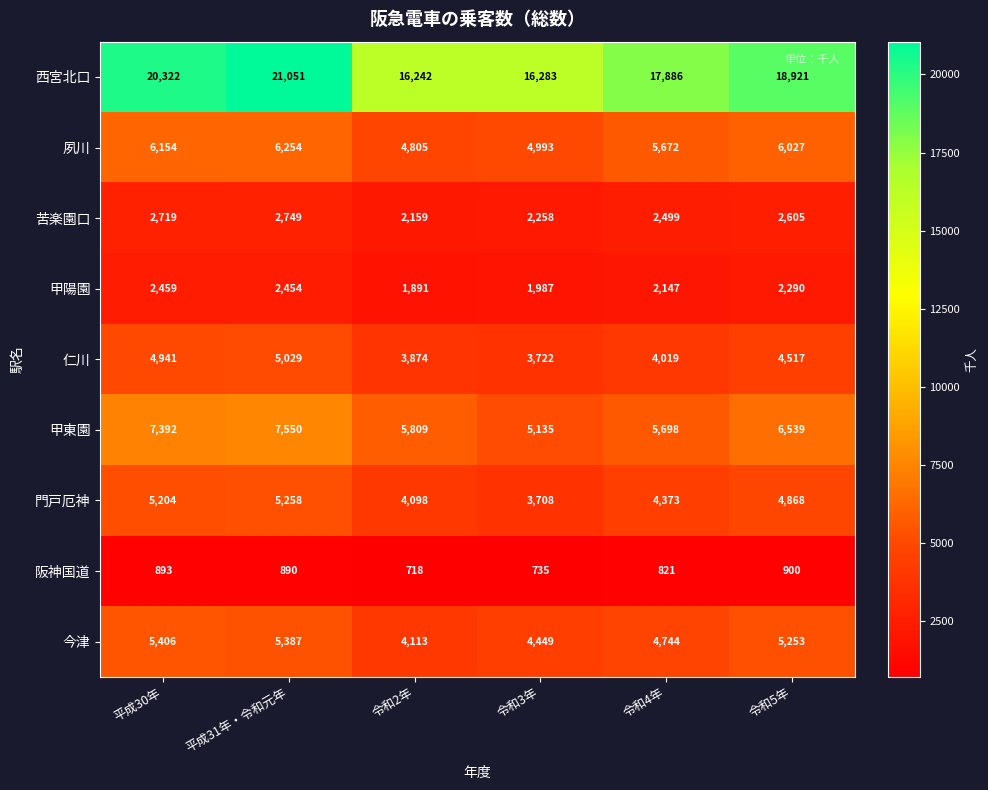

True or false: 西宮北口 has a value of 16242 at 令和2年.

True